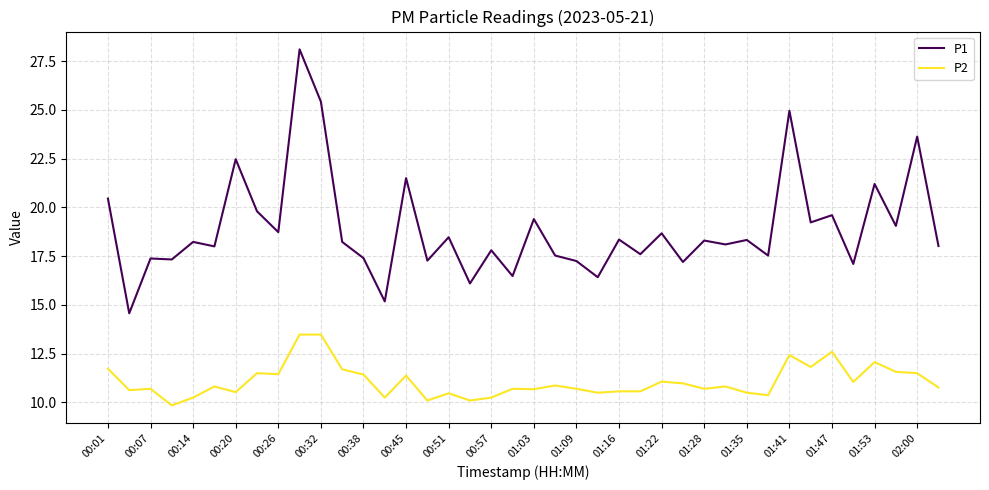

What is the difference between the maximum and minimum values in the P1 series?

13.5